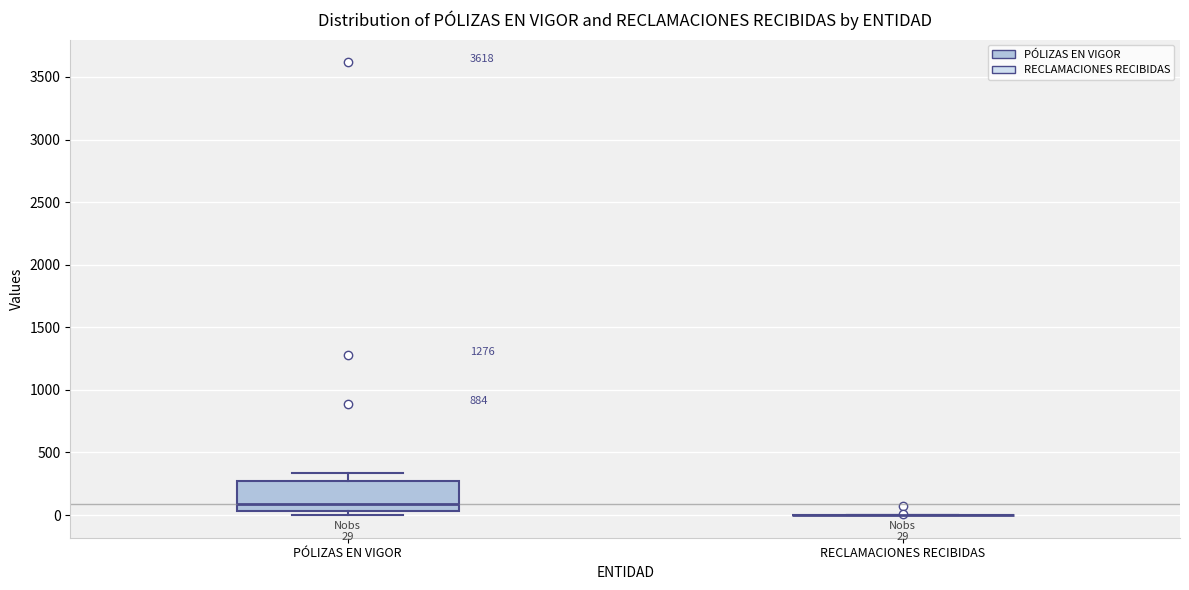

Which box is the tallest, from its lower edge to its upper edge?

PÓLIZAS EN VIGOR